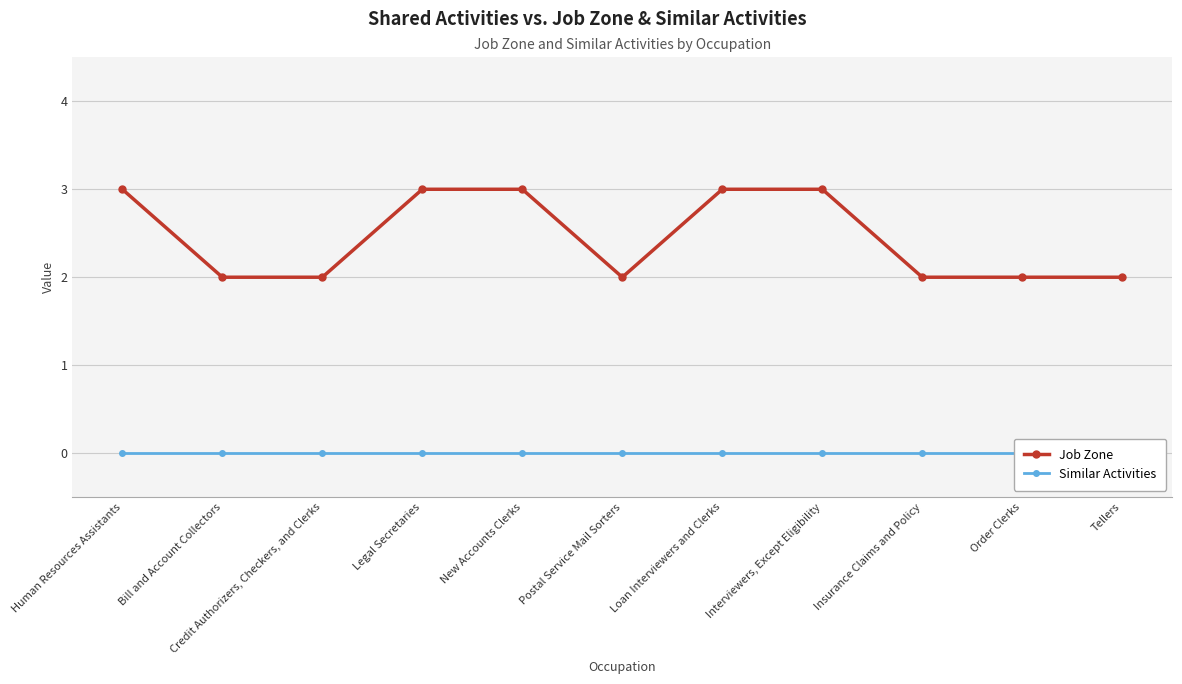

Reading left to right, extract all data points from this chart.

Job Zone: 3	2	2	3	3	2	3	3	2	2	2
Similar Activities: 0	0	0	0	0	0	0	0	0	0	0